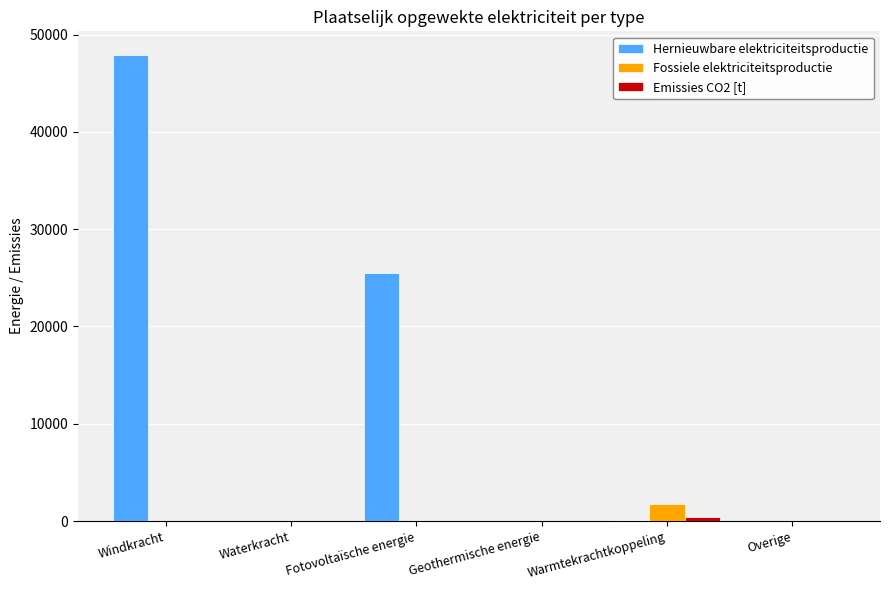

At which category is the sum across all series the highest?

Windkracht